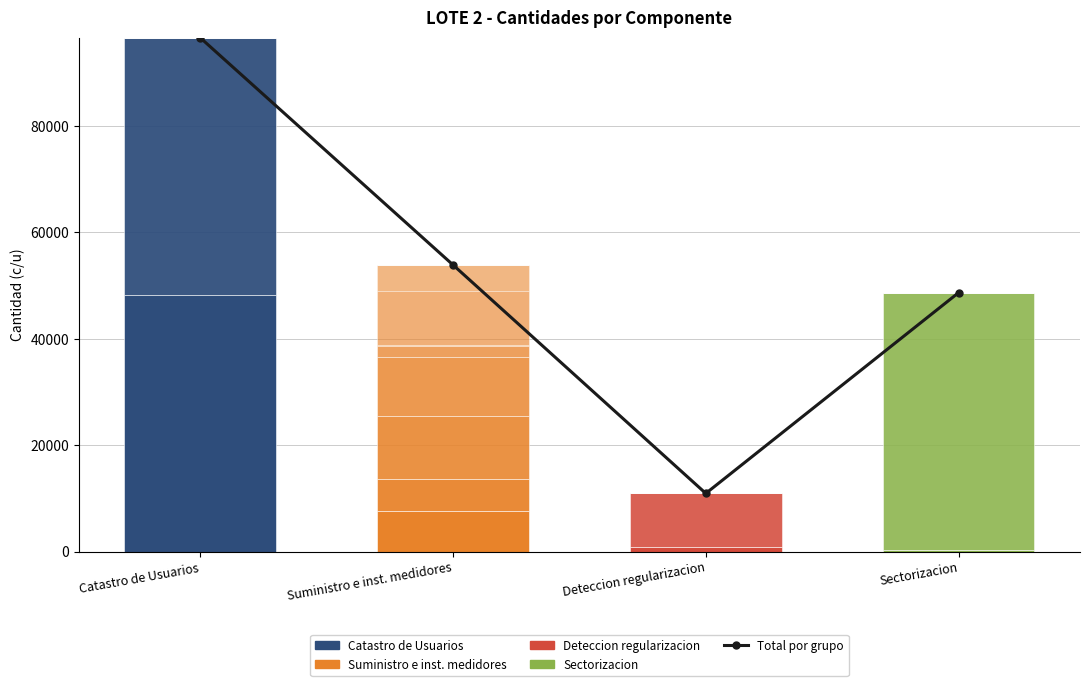

Are the bars horizontal?

No